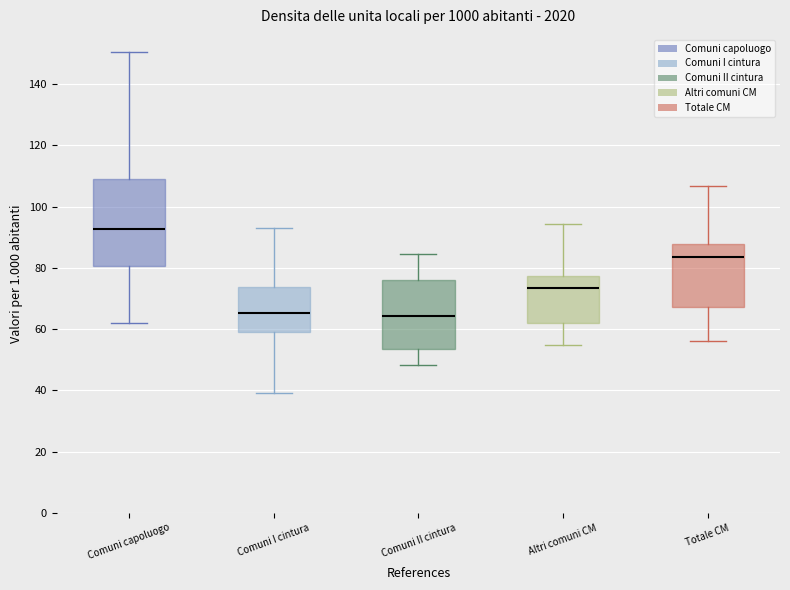

Where does the median line of the box for Comuni II cintura sit on the y-axis? The values are not printed on the chart, so give them approximately, as read against the axis.

64